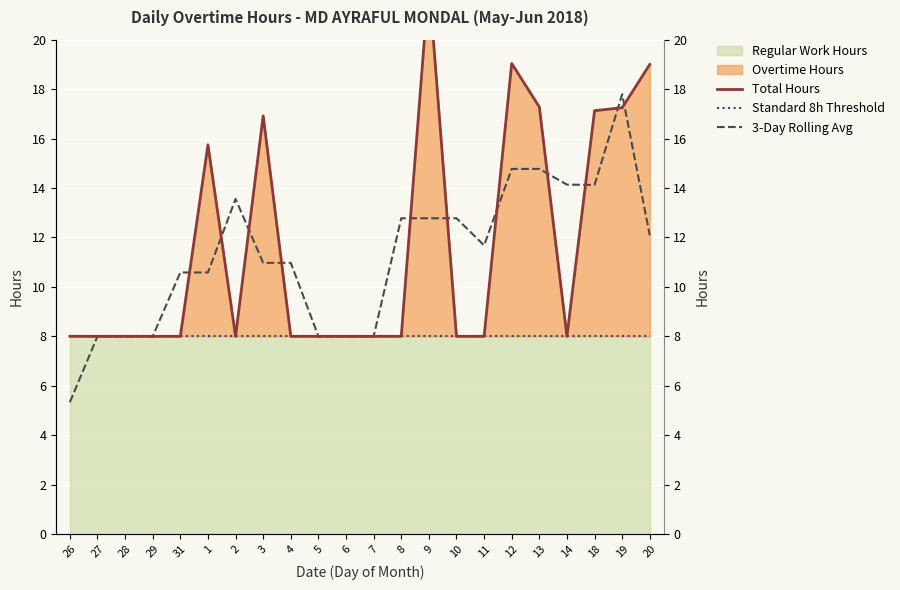

What position from the right is 20?

1